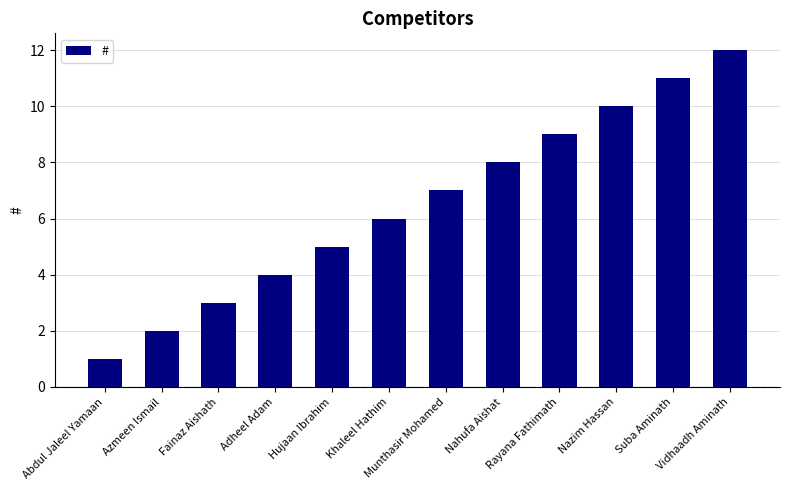

What position from the right is Nazim Hassan?

3